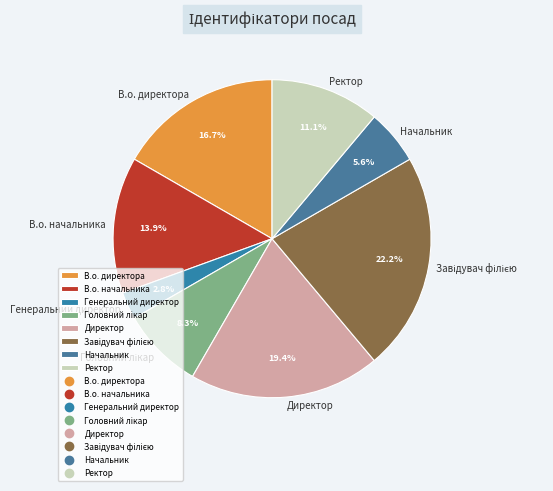

To the nearest percent, what percentage of the pie is В.о. директора?

17%